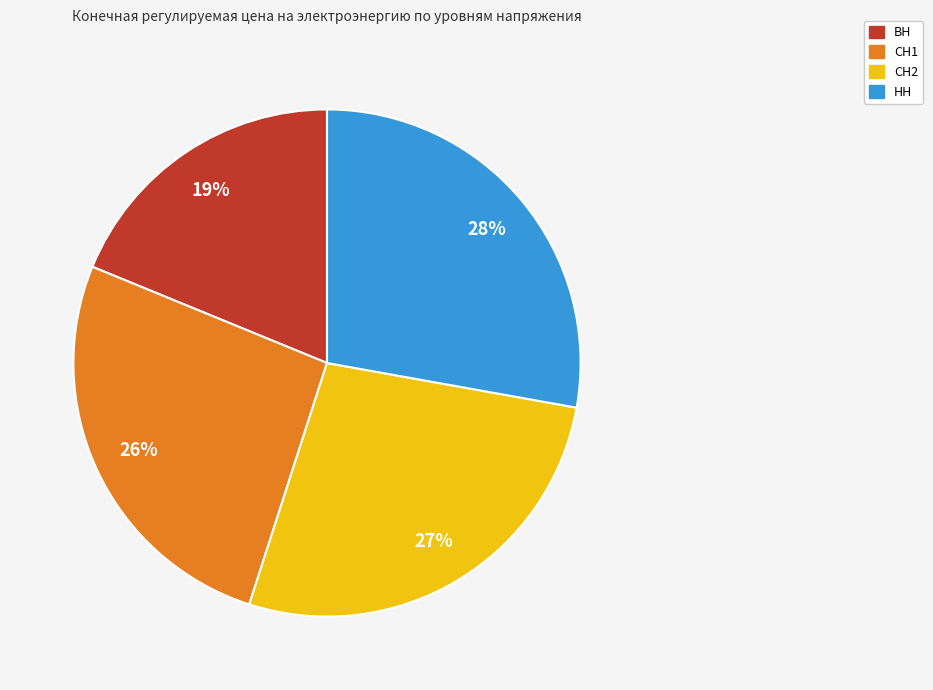

What is the largest slice in the pie chart?

НН